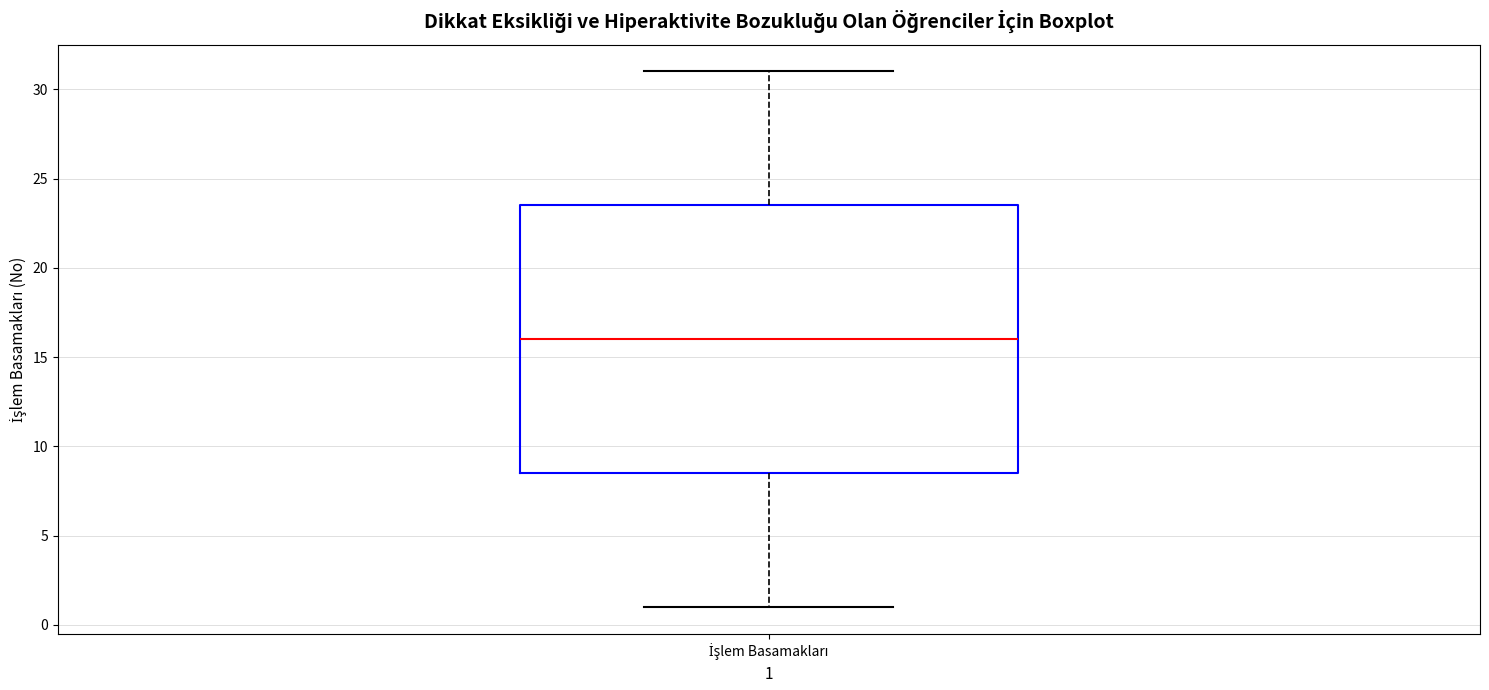

Read this box plot against the y-axis: the position of the median line, the range covered by the box, and the ends of both whiskers. The values are not printed on the chart, so give them approximately, as read against the axis.

median 16.0, box 8.5 to 23.5, whiskers 1.0 to 31.0